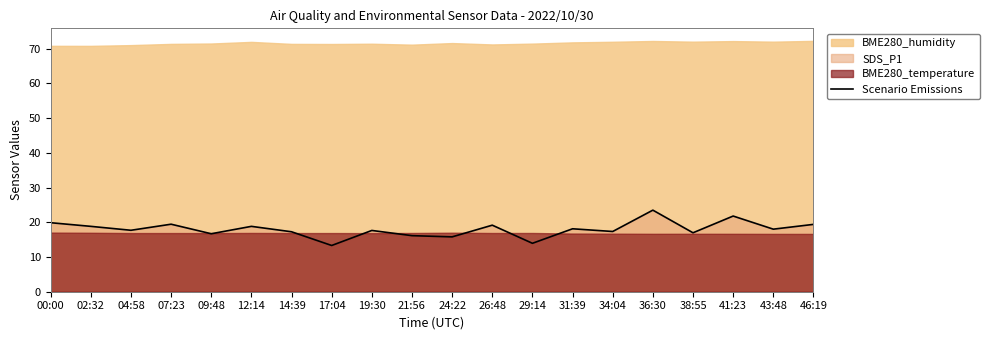

How many interior local peaks (higher than both neighbors) does the data have?

7